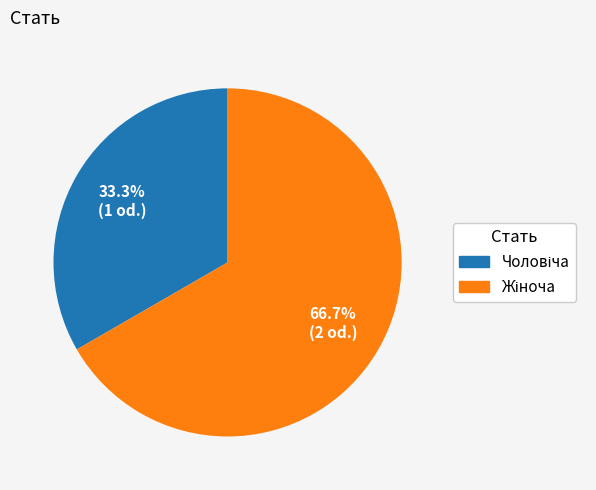

Is there a majority slice in this chart?

Yes